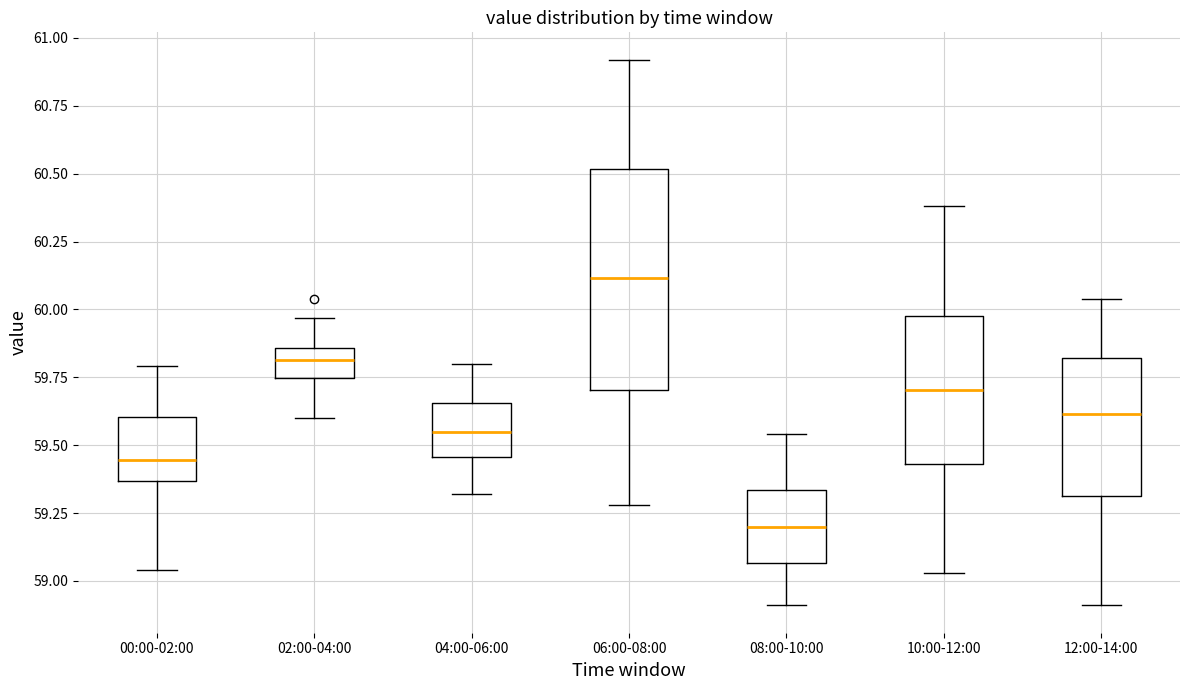

Reading left to right, read every box against the y-axis: the position of its median line, the range the box covers, and the ends of its whiskers. The values are not printed on the chart, so give them approximately, as read against the axis.

00:00-02:00: median 59.45, box 59.35 to 59.60, whiskers 59.05 to 59.80
02:00-04:00: median 59.80, box 59.75 to 59.85, whiskers 59.60 to 59.95
04:00-06:00: median 59.55, box 59.45 to 59.65, whiskers 59.30 to 59.80
06:00-08:00: median 60.10, box 59.70 to 60.50, whiskers 59.30 to 60.90
08:00-10:00: median 59.20, box 59.05 to 59.35, whiskers 58.90 to 59.55
10:00-12:00: median 59.70, box 59.45 to 60.00, whiskers 59.05 to 60.40
12:00-14:00: median 59.60, box 59.30 to 59.80, whiskers 58.90 to 60.05